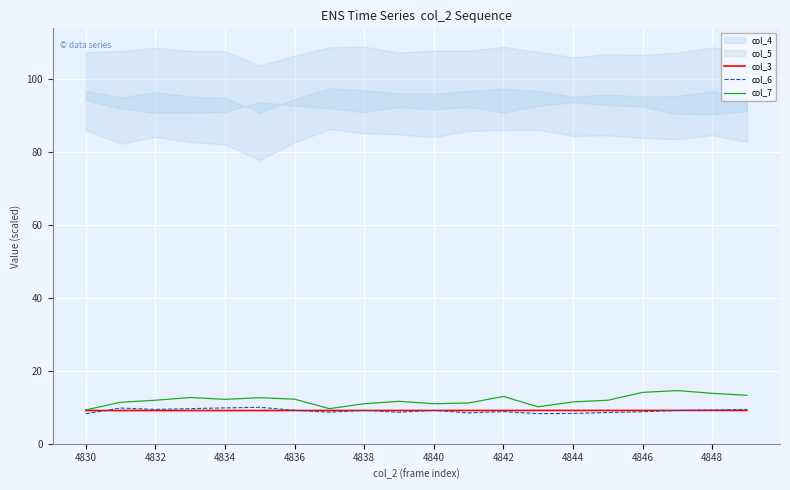

What is the highest value of the col_6 series?

10.0